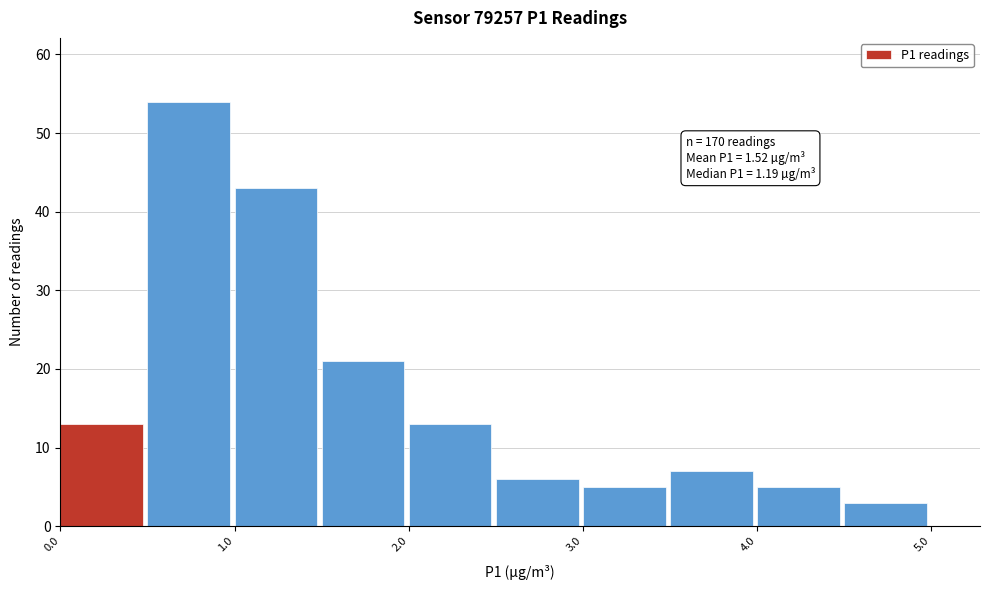

Over which range of the x-axis is the bar tallest?

0.5 to 1.0